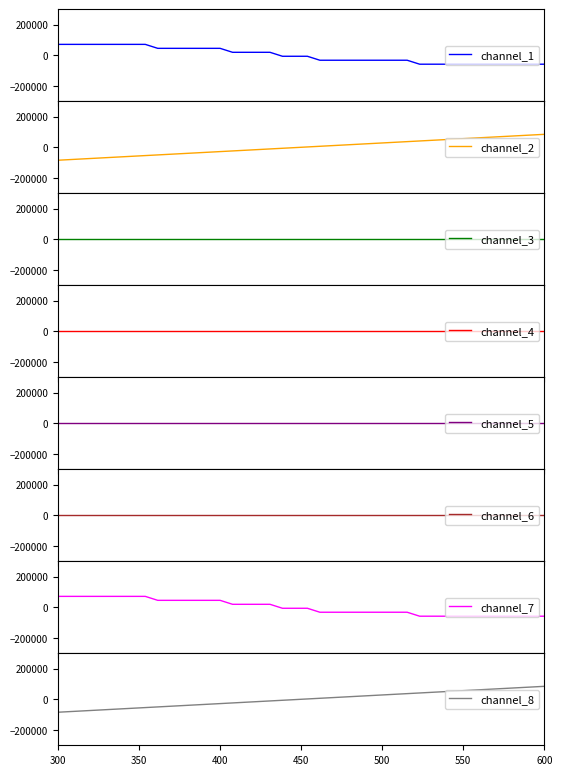

What is the minimum value for channel_2?

-84463.9